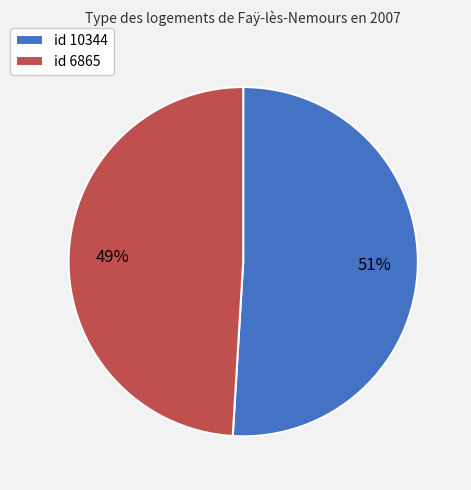

Approximately how many times larger is the value at id 6865 compared to id 10344?

1.0